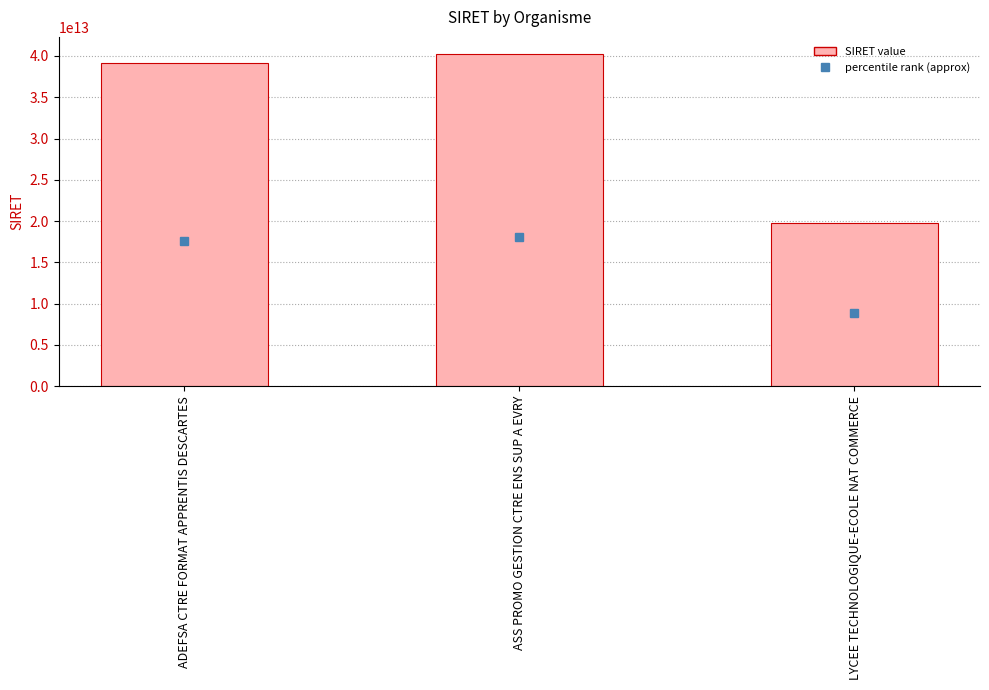

What is the maximum value shown in the chart?

40292484900027